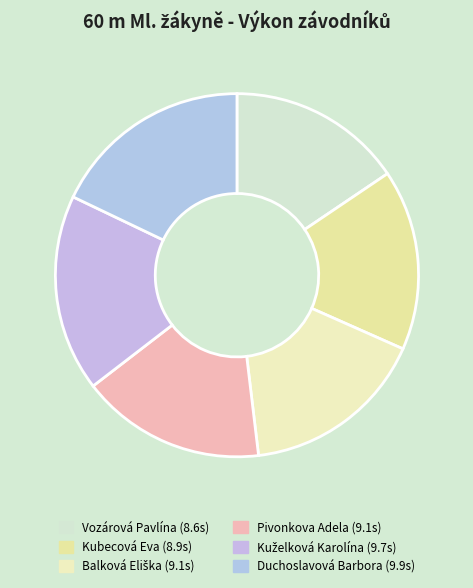

How many slices are in this pie chart?

6